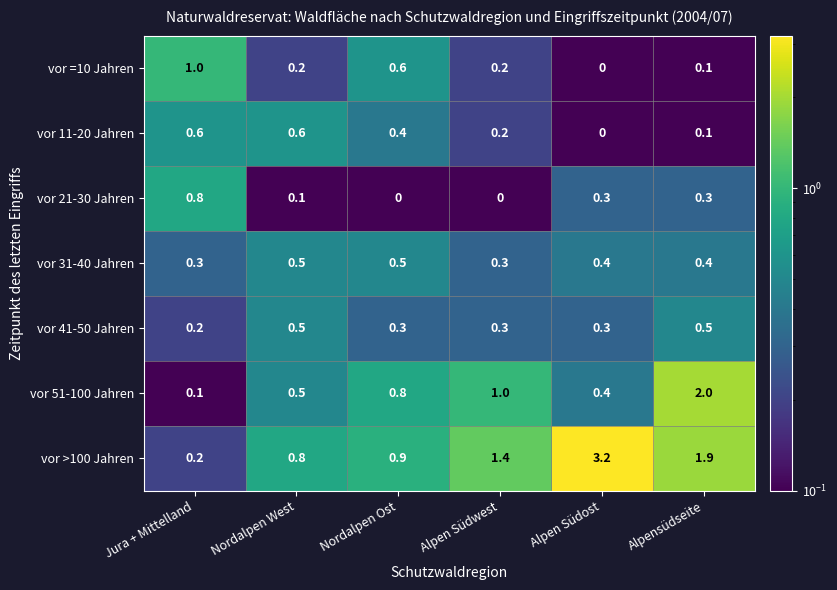

At which category is the sum across all series the highest?

Alpensüdseite